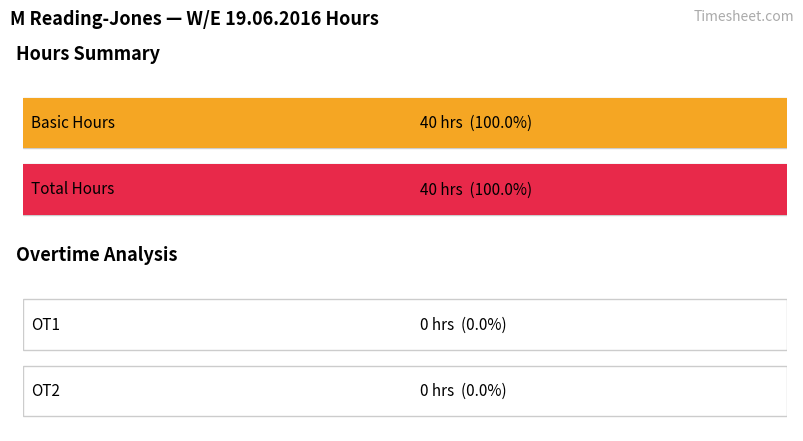

List the series in order of their peak value, highest first.

Basic, OT1, OT2